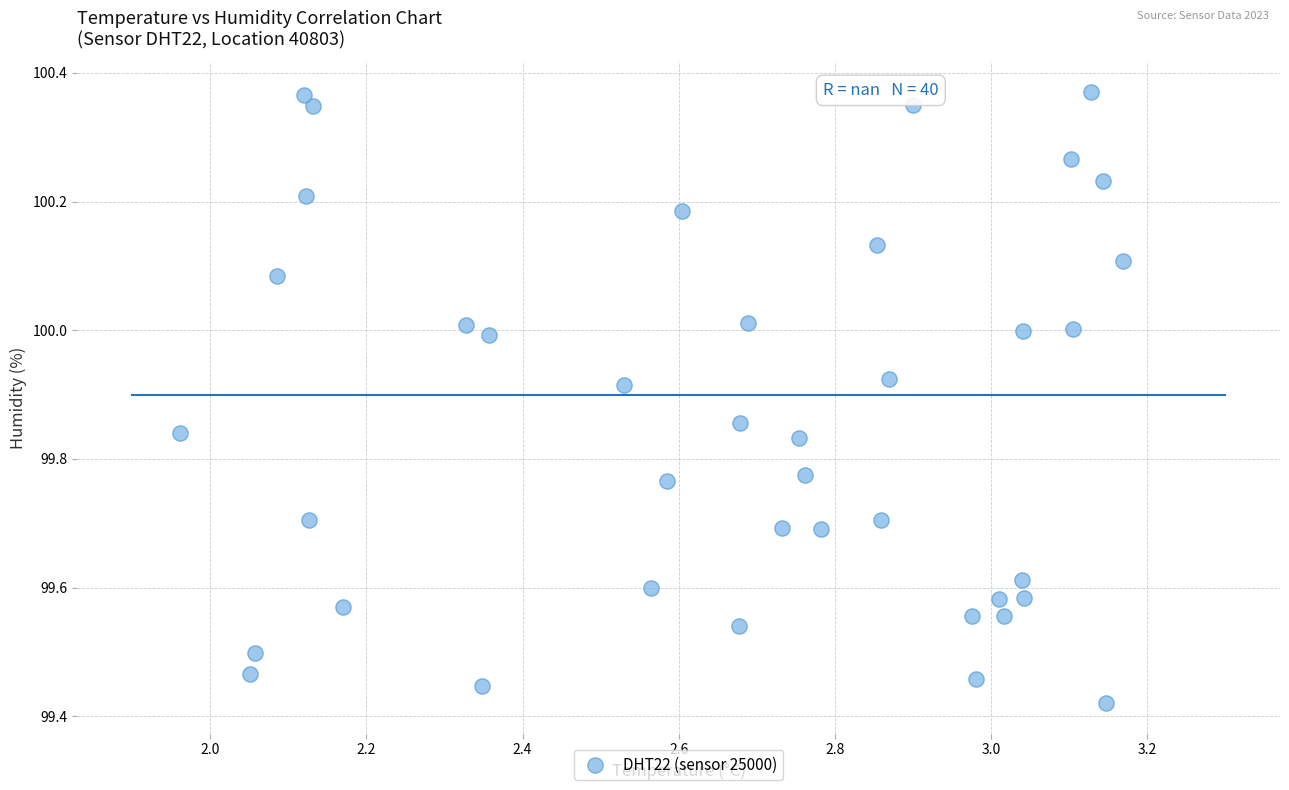

What is the range of Y values (max minus min)?

0.9